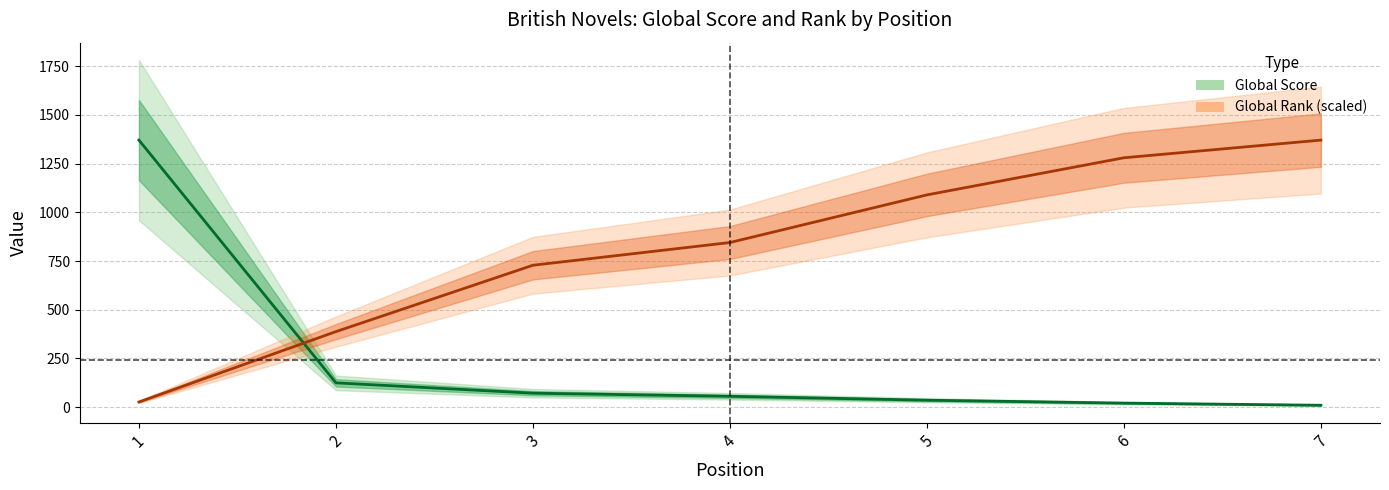

Where do Global Score and Global Rank (scaled) first cross each other?

1 and 2